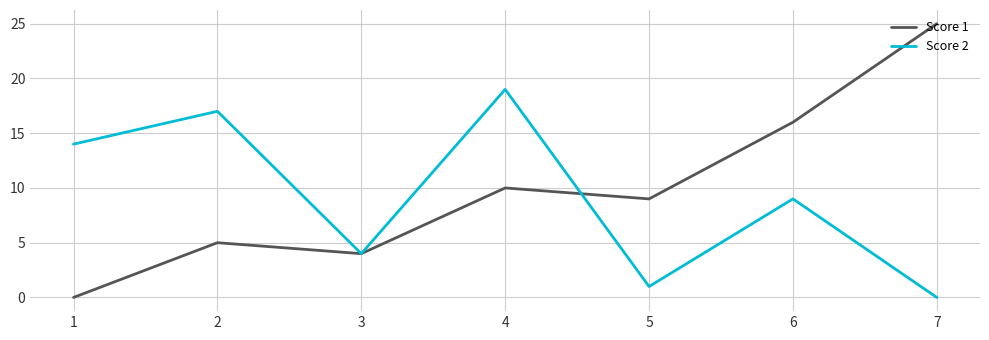

Reading left to right, what are all the values shown in this chart?

Score 1: 1=0	2=5	3=4	4=10	5=9	6=16	7=25
Score 2: 1=14	2=17	3=4	4=19	5=1	6=9	7=0